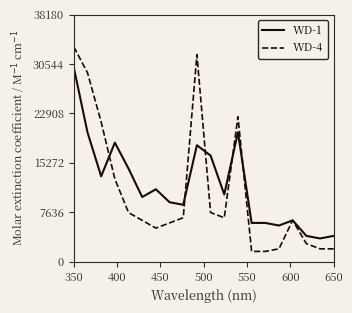

List the series in order of their peak value, lowest first.

WD-1, WD-4